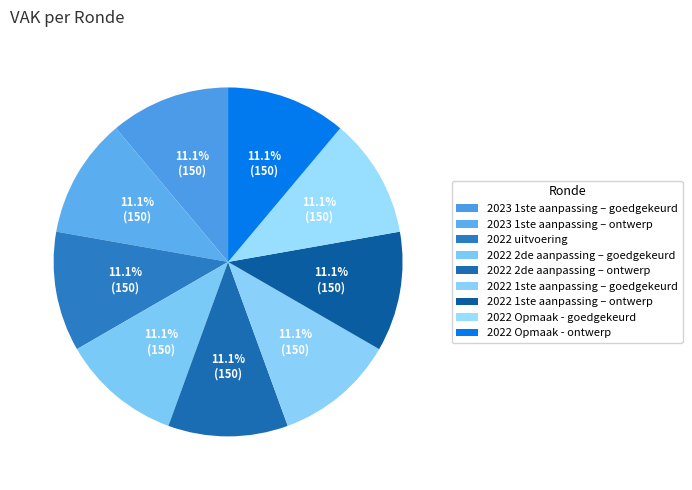

Count the number of slices in the pie.

9